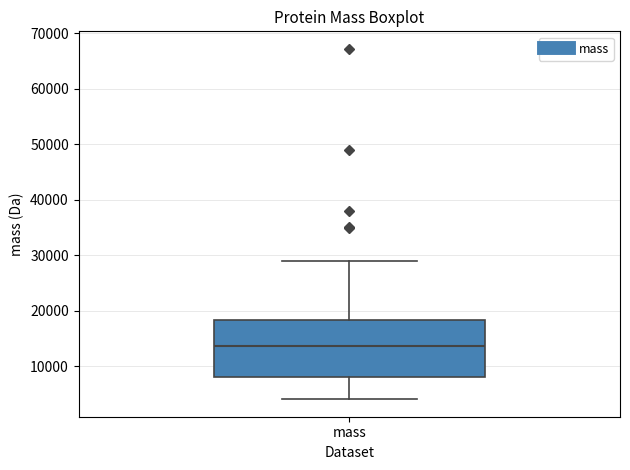

Transcribe this box plot: give where the median line is, the range the box spans, and where the two whiskers end, as read against the y-axis. The values are not printed on the chart, so give them approximately, as read against the axis.

median 14000, box 8000 to 18000, whiskers 4000 to 29000